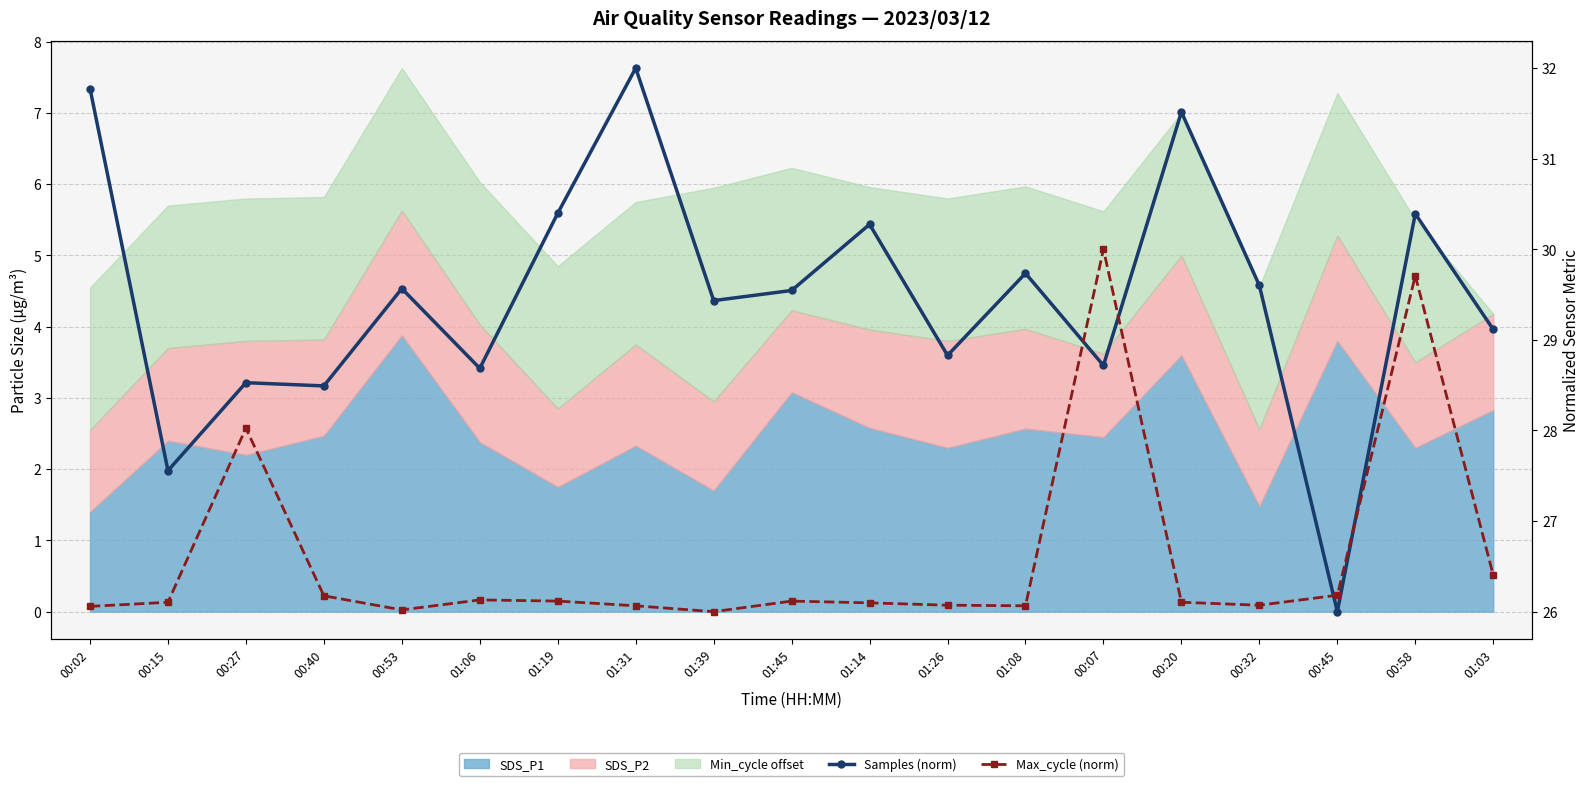

How many values in the Max_cycle (norm) series exceed 26?

18